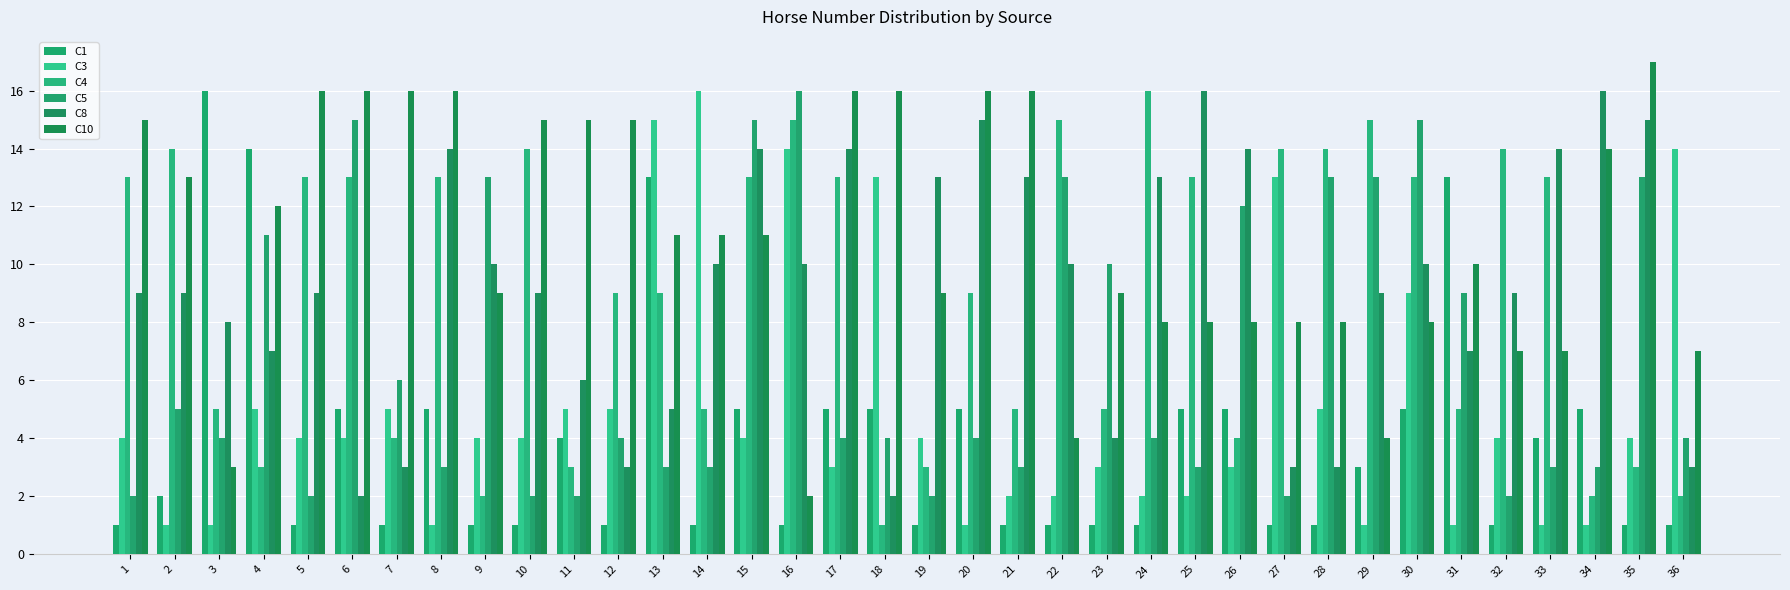

The C4 series shows 14 at 10. True or false?

True